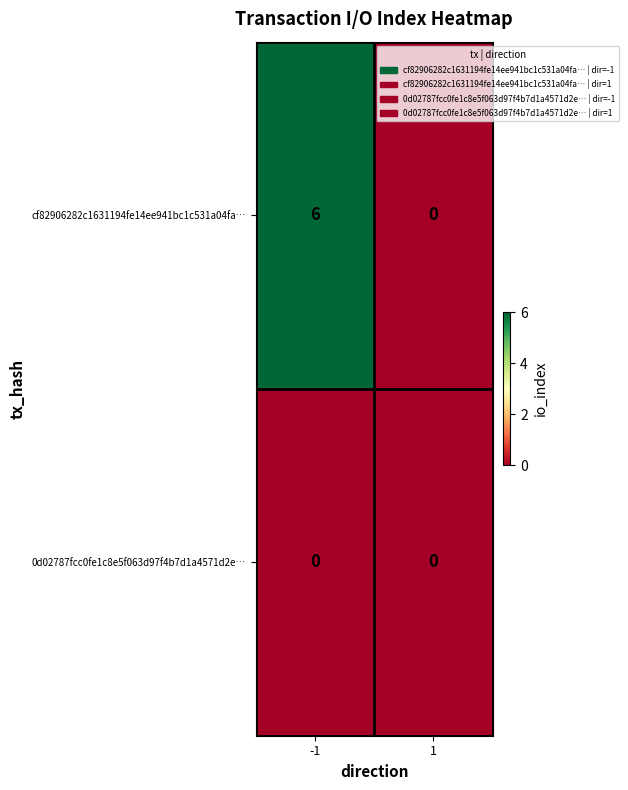

What is the spread (max minus min) of values at -1?

6